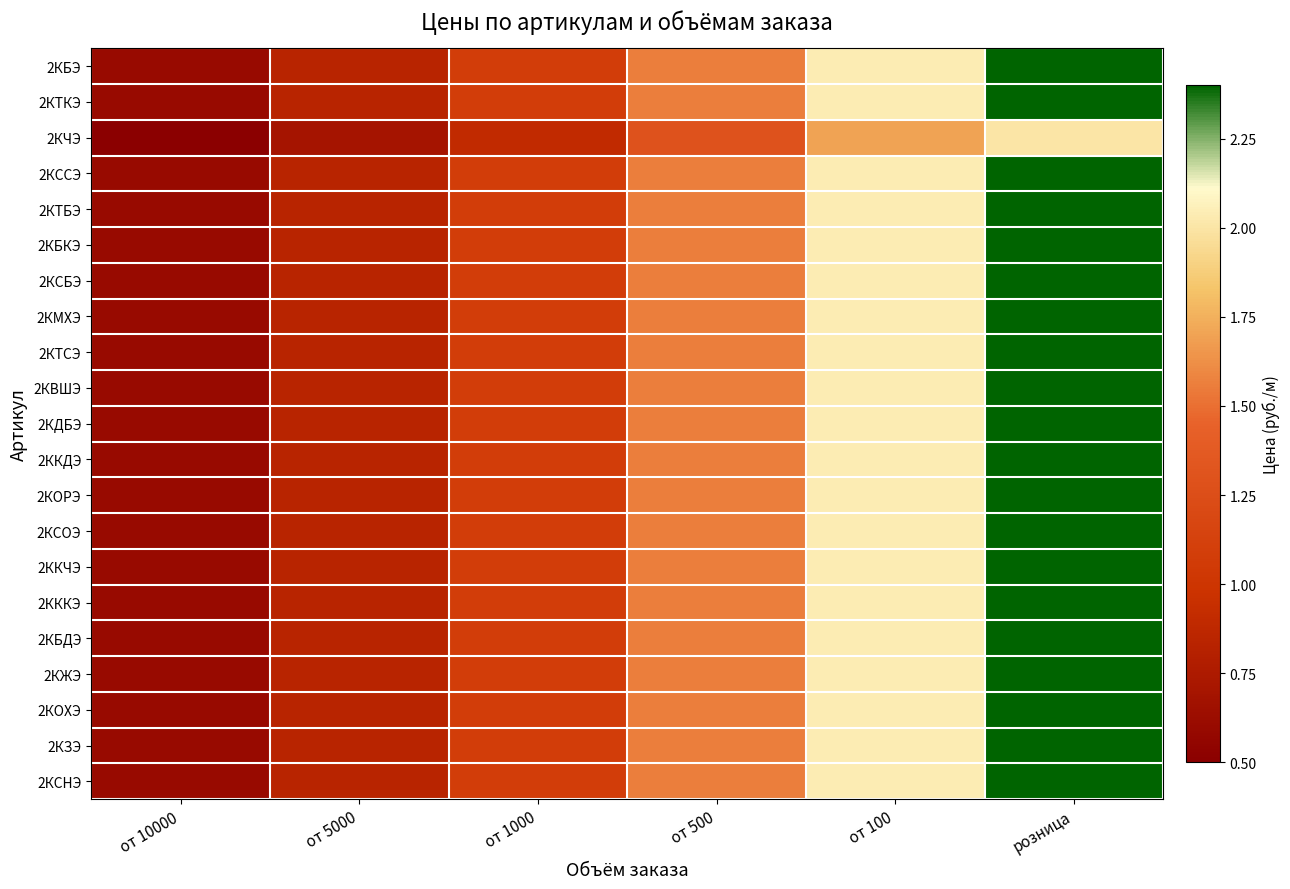

Reading left to right, transcribe all the data shown in this chart.

2КБЭ: от 10000=0.6	от 5000=0.8	от 1000=1.1	от 500=1.6	от 100=2.0	розница=2.4
2КТКЭ: от 10000=0.6	от 5000=0.8	от 1000=1.1	от 500=1.6	от 100=2.0	розница=2.4
2КЧЭ: от 10000=0.5	от 5000=0.7	от 1000=0.9	от 500=1.3	от 100=1.7	розница=2.0
2КССЭ: от 10000=0.6	от 5000=0.8	от 1000=1.1	от 500=1.6	от 100=2.0	розница=2.4
2КТБЭ: от 10000=0.6	от 5000=0.8	от 1000=1.1	от 500=1.6	от 100=2.0	розница=2.4
2КБКЭ: от 10000=0.6	от 5000=0.8	от 1000=1.1	от 500=1.6	от 100=2.0	розница=2.4
2КСБЭ: от 10000=0.6	от 5000=0.8	от 1000=1.1	от 500=1.6	от 100=2.0	розница=2.4
2КМХЭ: от 10000=0.6	от 5000=0.8	от 1000=1.1	от 500=1.6	от 100=2.0	розница=2.4
2КТСЭ: от 10000=0.6	от 5000=0.8	от 1000=1.1	от 500=1.6	от 100=2.0	розница=2.4
2КВШЭ: от 10000=0.6	от 5000=0.8	от 1000=1.1	от 500=1.6	от 100=2.0	розница=2.4
2КДБЭ: от 10000=0.6	от 5000=0.8	от 1000=1.1	от 500=1.6	от 100=2.0	розница=2.4
2ККДЭ: от 10000=0.6	от 5000=0.8	от 1000=1.1	от 500=1.6	от 100=2.0	розница=2.4
2КОРЭ: от 10000=0.6	от 5000=0.8	от 1000=1.1	от 500=1.6	от 100=2.0	розница=2.4
2КСОЭ: от 10000=0.6	от 5000=0.8	от 1000=1.1	от 500=1.6	от 100=2.0	розница=2.4
2ККЧЭ: от 10000=0.6	от 5000=0.8	от 1000=1.1	от 500=1.6	от 100=2.0	розница=2.4
2КККЭ: от 10000=0.6	от 5000=0.8	от 1000=1.1	от 500=1.6	от 100=2.0	розница=2.4
2КБДЭ: от 10000=0.6	от 5000=0.8	от 1000=1.1	от 500=1.6	от 100=2.0	розница=2.4
2КЖЭ: от 10000=0.6	от 5000=0.8	от 1000=1.1	от 500=1.6	от 100=2.0	розница=2.4
2КОХЭ: от 10000=0.6	от 5000=0.8	от 1000=1.1	от 500=1.6	от 100=2.0	розница=2.4
2КЗЭ: от 10000=0.6	от 5000=0.8	от 1000=1.1	от 500=1.6	от 100=2.0	розница=2.4
2КСНЭ: от 10000=0.6	от 5000=0.8	от 1000=1.1	от 500=1.6	от 100=2.0	розница=2.4